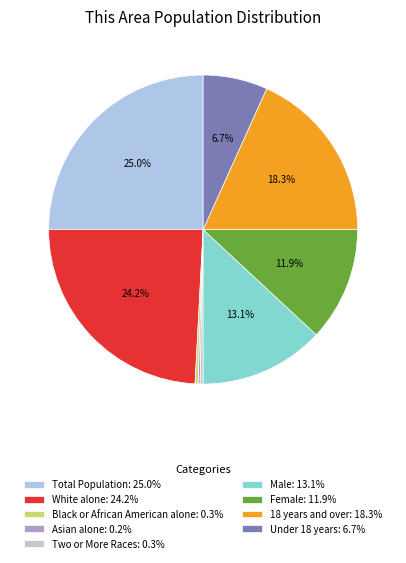

What percentage do Male: 13.1% and Total Population: 25.0% together represent?

38.1%